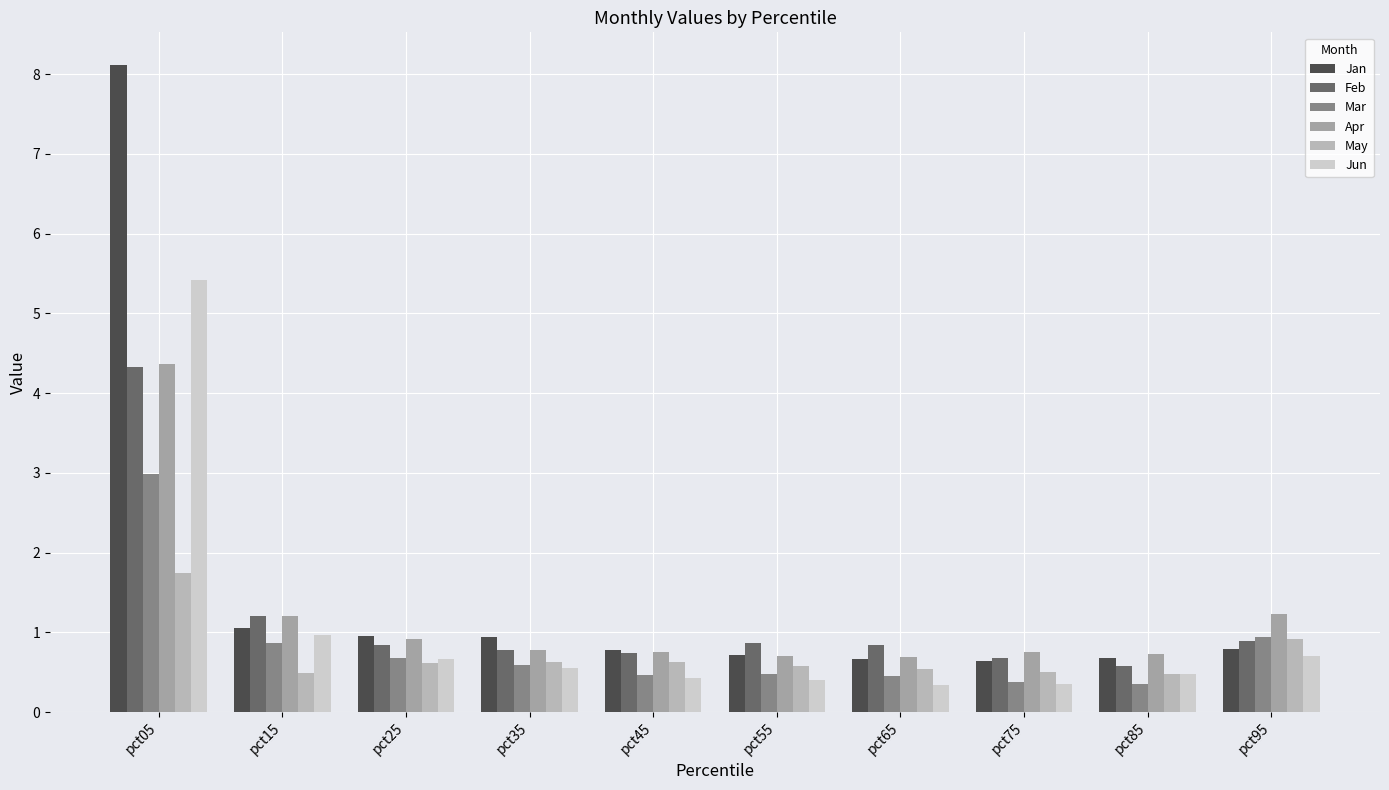

How many bars are there in total?

60